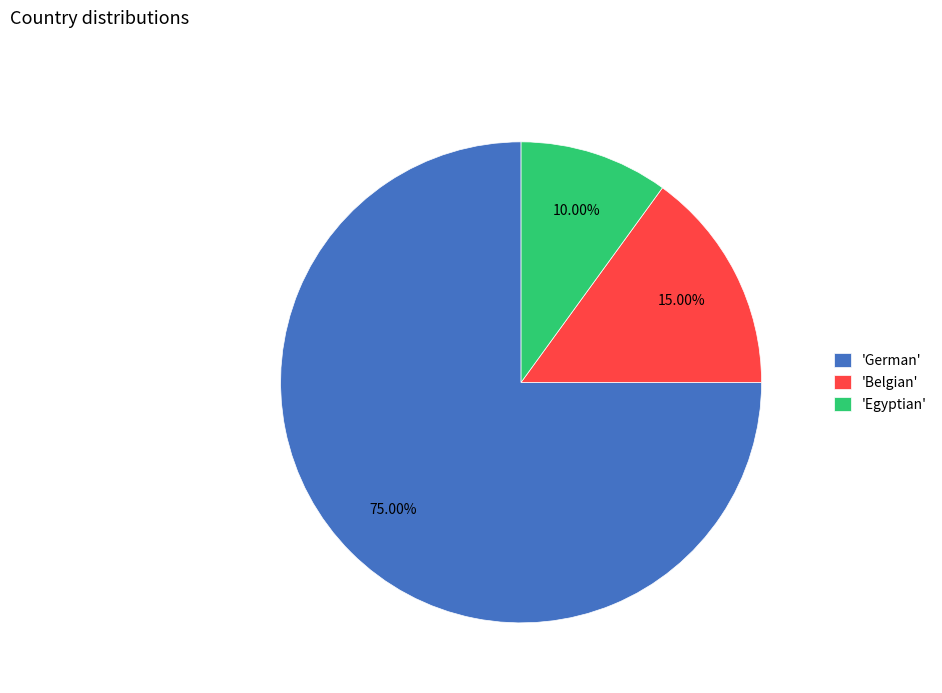

Which slice represents more than half of the pie?

'German'